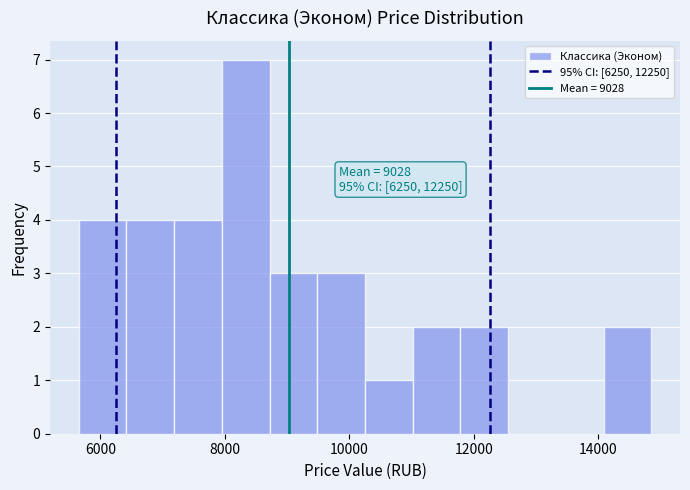

Read against the x-axis, roughly where is the centre of the tallest bar?

8400